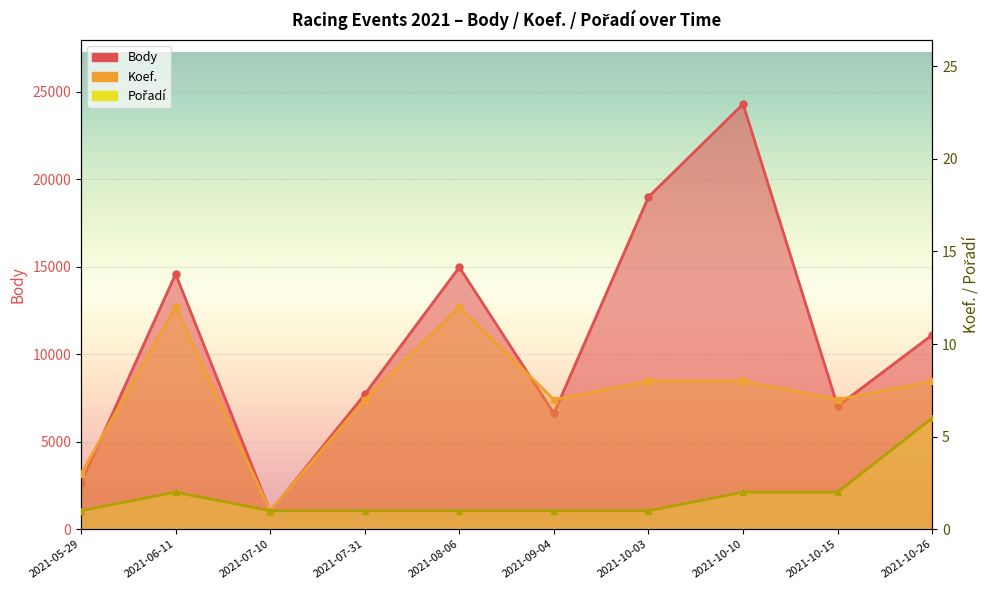

How many lines are shown in the chart?

3